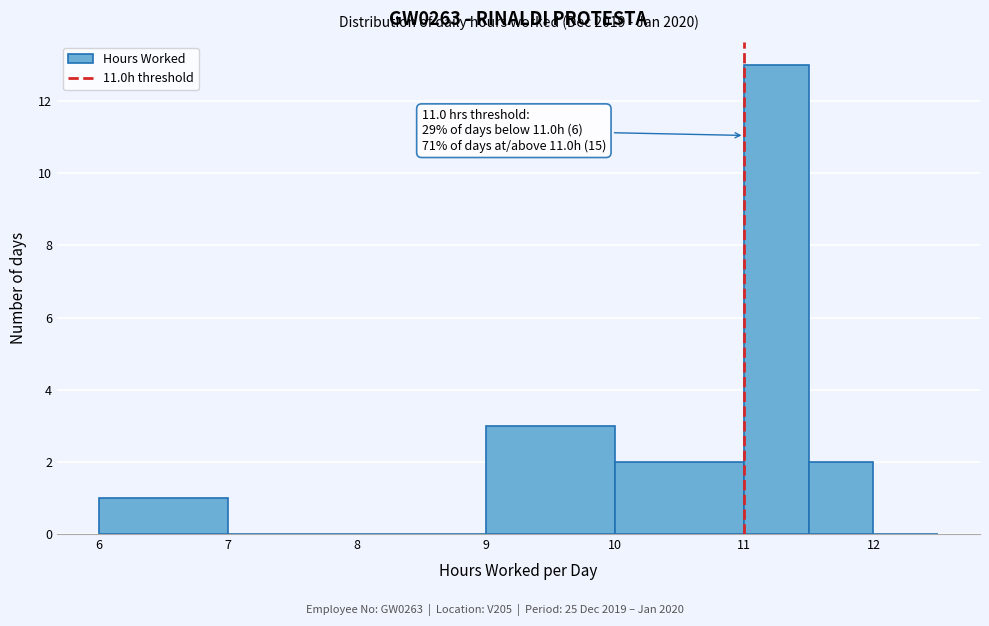

Which range on the x-axis has the tallest bar?

11.0 to 11.5